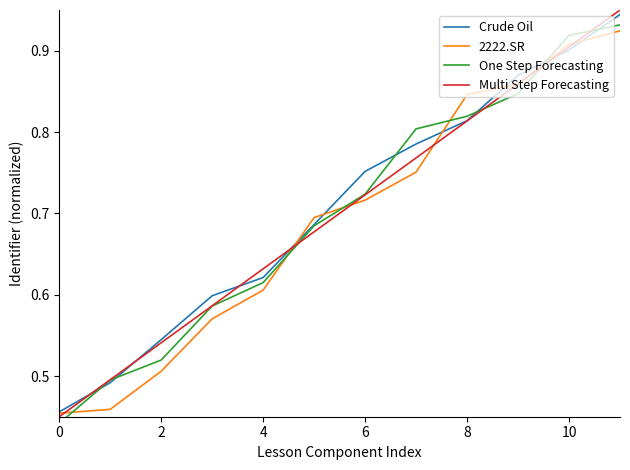

True or false: 2222.SR has a value of 0.8 at 0.

False